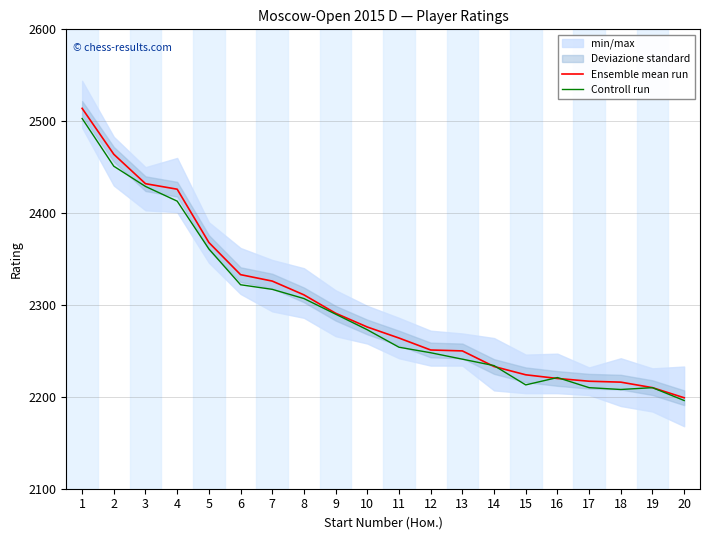

The value of Ensemble mean run at 6 is 997. True or false?

False